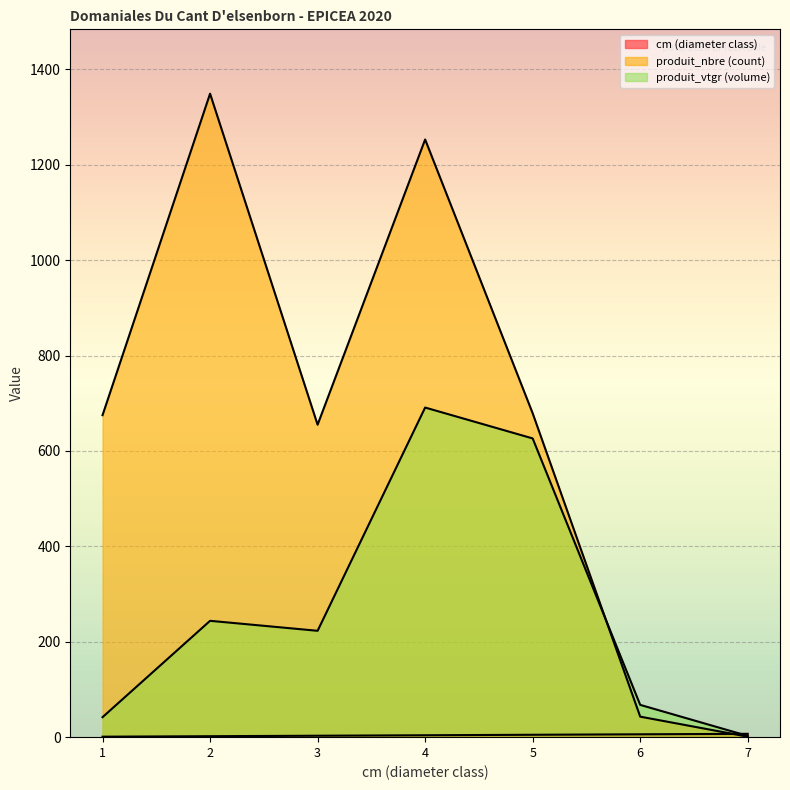

How many values in the cm series are below 4?

3